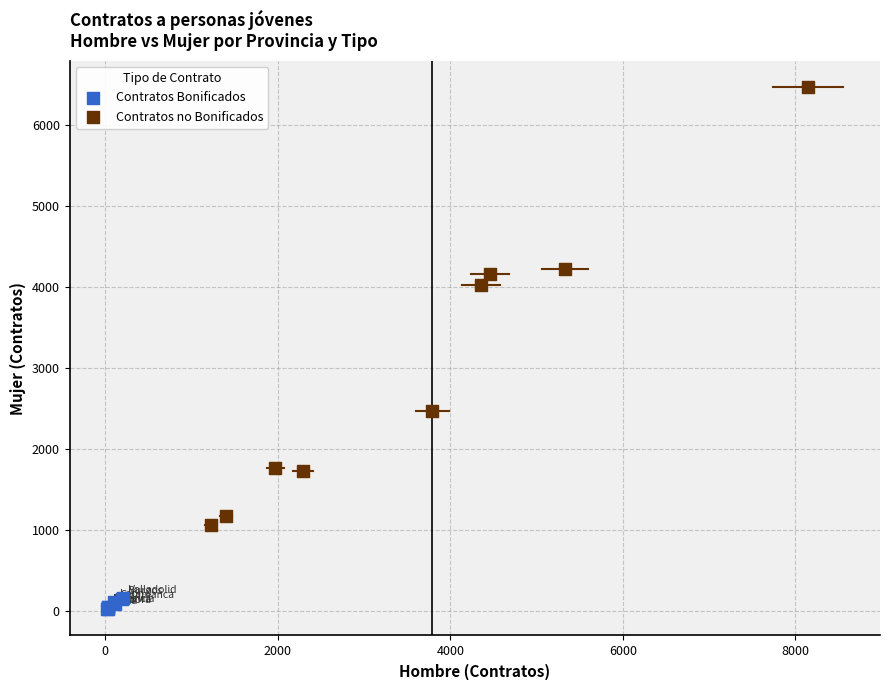

Which series contains the lowest Y value?

Contratos Bonificados